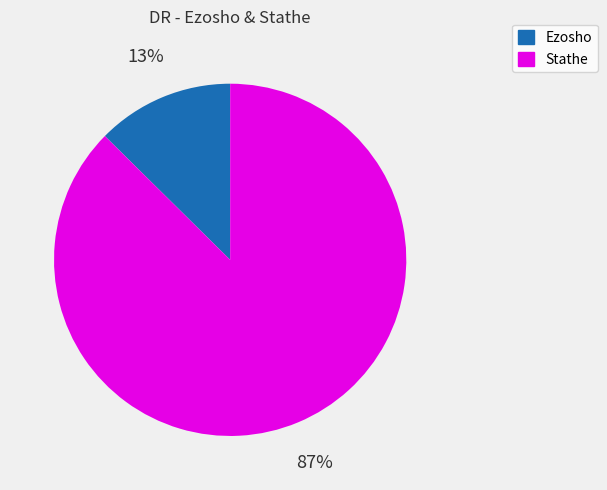

Between Ezosho and Stathe, which is larger?

Stathe